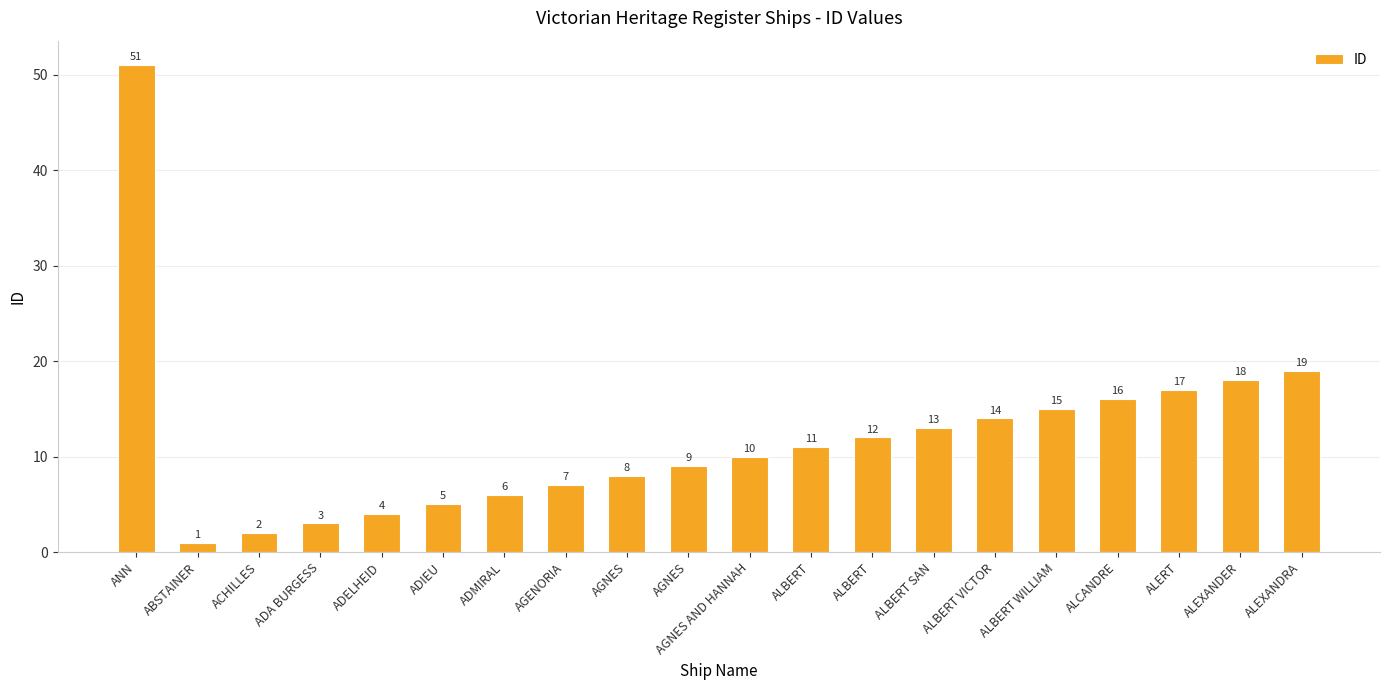

How many bars are there in total?

20